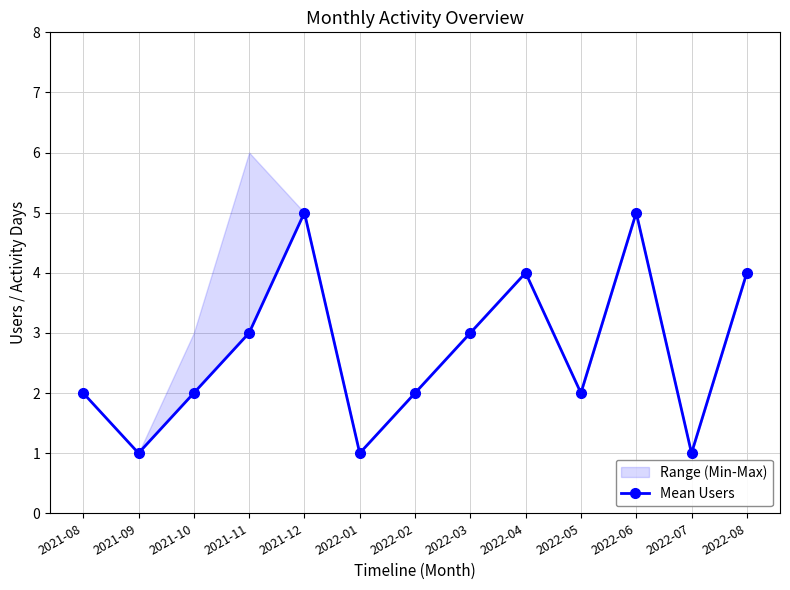

Which label corresponds to the largest value in the chart?

2021-12